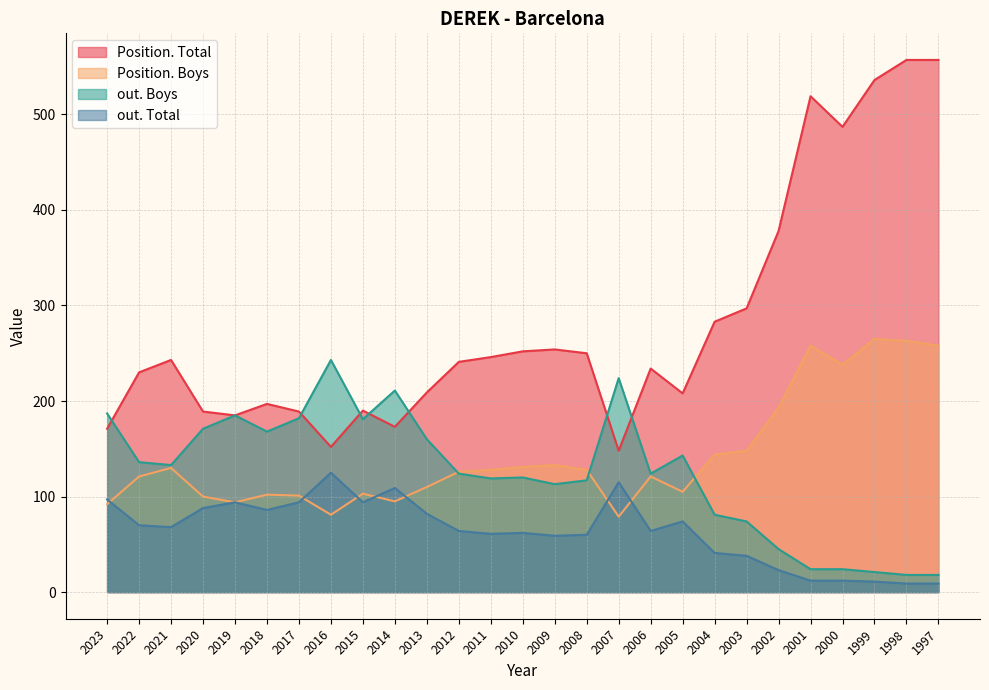

The value of out. Total at 2018 is 86. True or false?

True